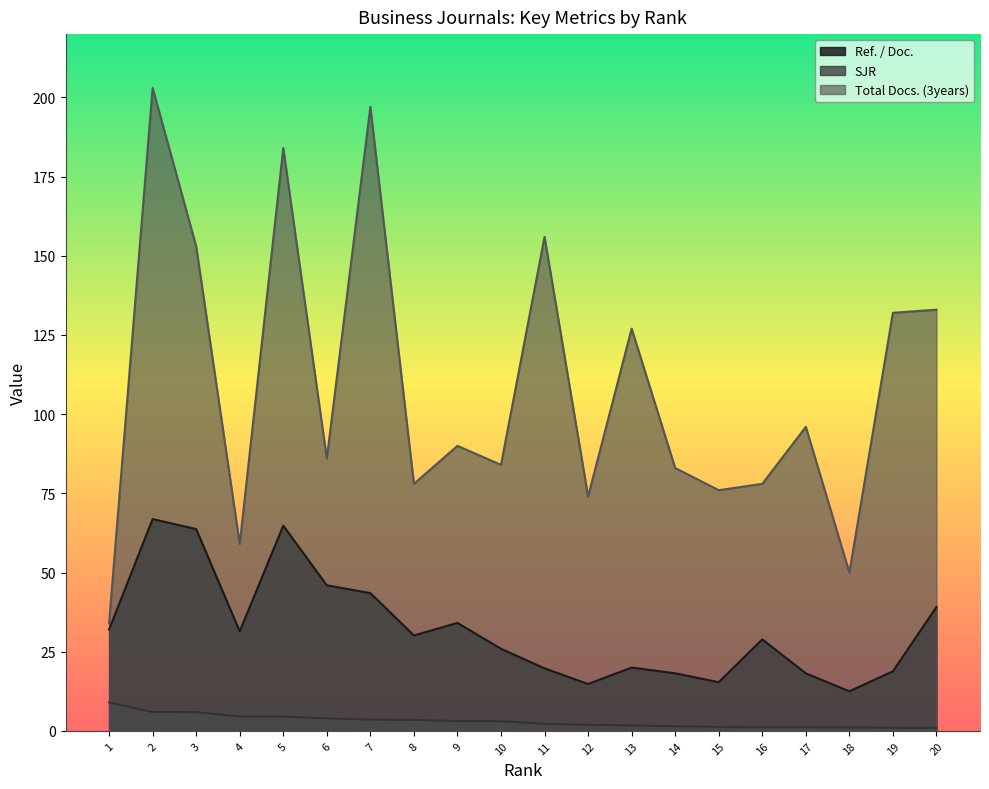

What is the difference between the highest and lowest values at 1?

25.0